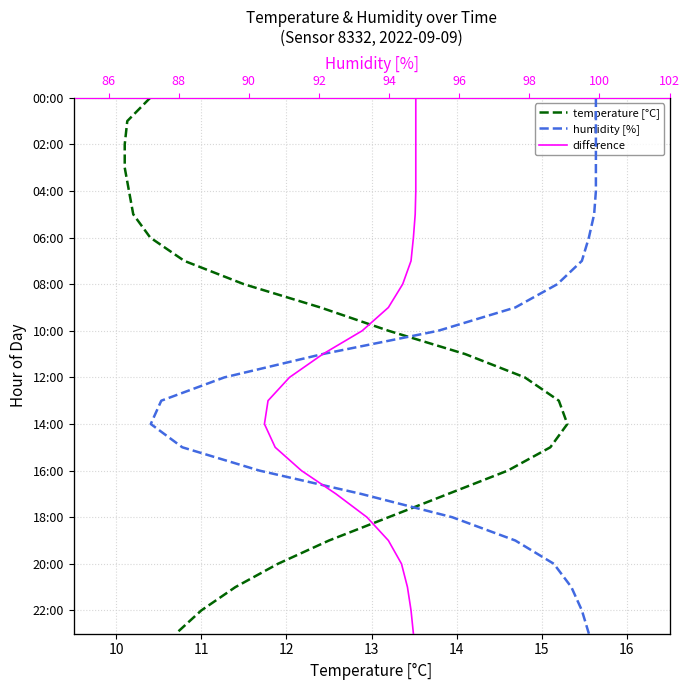

What is the sum of all temperature [°C] values?

276